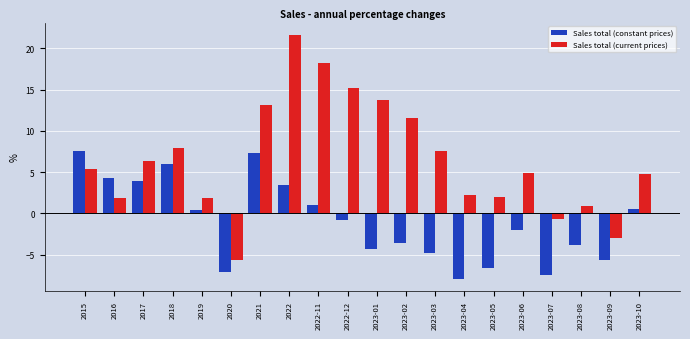

At which label does Sales total (constant prices) first exceed 0?

2015